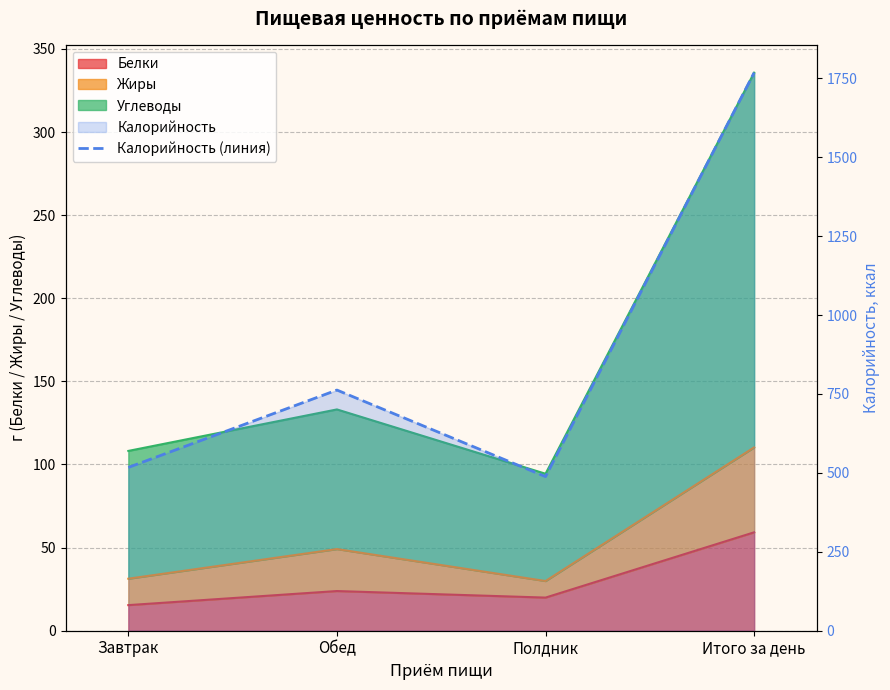

Count the number of categories in the chart.

4